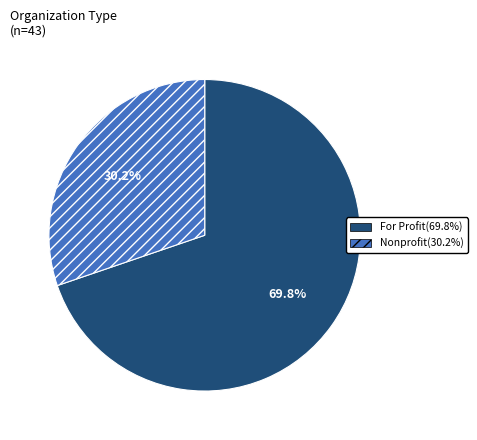

Approximately how many times larger is the value at For Profit compared to Nonprofit?

2.3